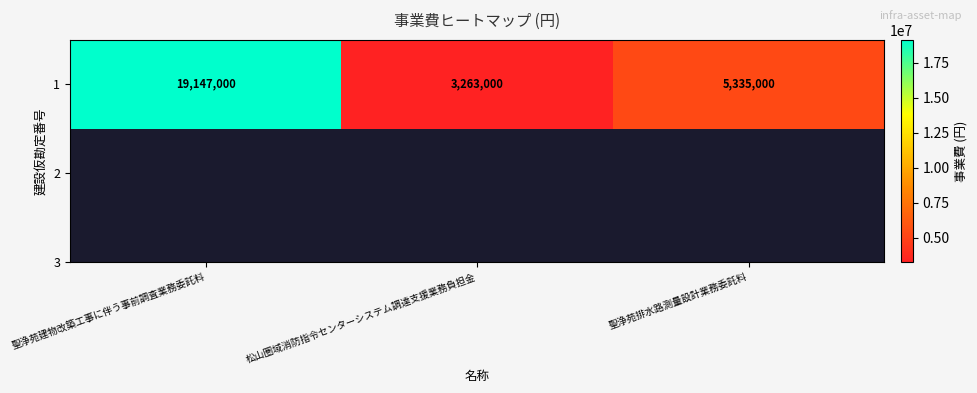

At which category does the chart reach its minimum across all series?

松山圏域消防指令センターシステム調達支援業務負担金